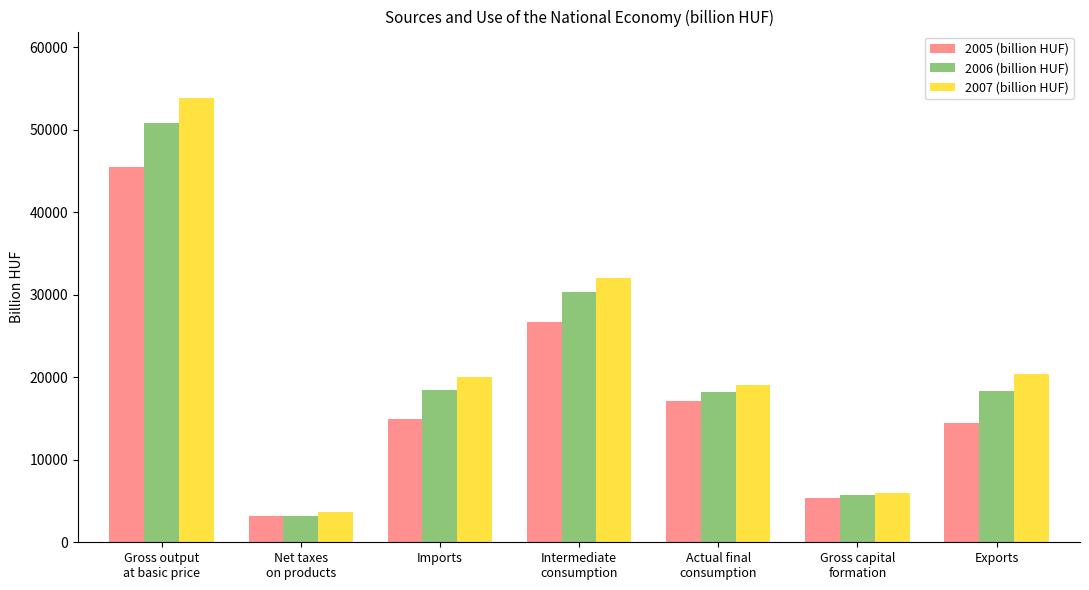

The value of 2006 (billion HUF) at Actual final
consumption is 18173.9. True or false?

True